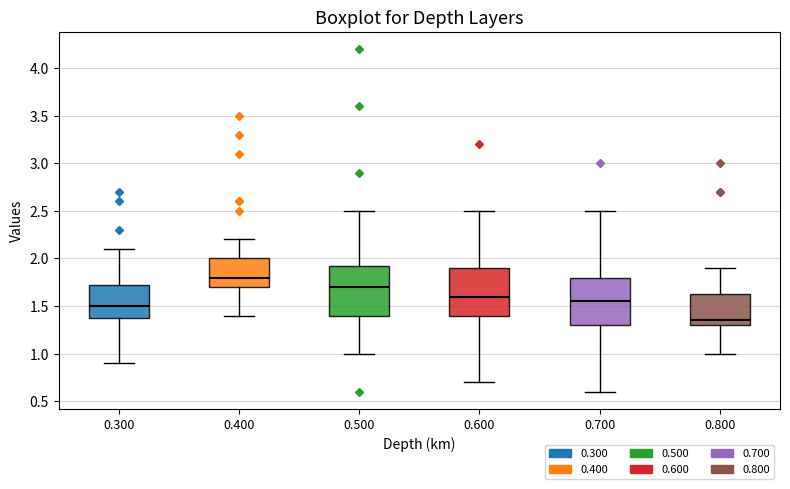

Reading left to right, transcribe this box plot: for each box, give where its median line is, the range the box spans, and where its two whiskers end, as read against the y-axis. The values are not printed on the chart, so give them approximately, as read against the axis.

0.300: median 1.50, box 1.40 to 1.75, whiskers 0.90 to 2.10
0.400: median 1.80, box 1.70 to 2.00, whiskers 1.40 to 2.20
0.500: median 1.70, box 1.40 to 1.95, whiskers 1.00 to 2.50
0.600: median 1.60, box 1.40 to 1.90, whiskers 0.70 to 2.50
0.700: median 1.55, box 1.30 to 1.80, whiskers 0.60 to 2.50
0.800: median 1.35, box 1.30 to 1.65, whiskers 1.00 to 1.90